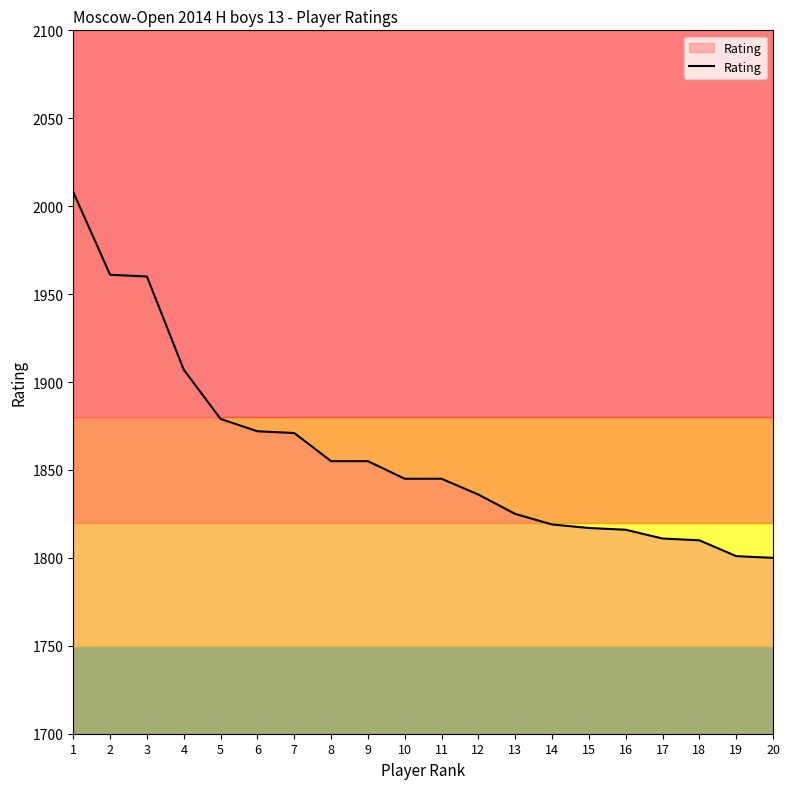

Which has a higher value, 17 or 3?

3